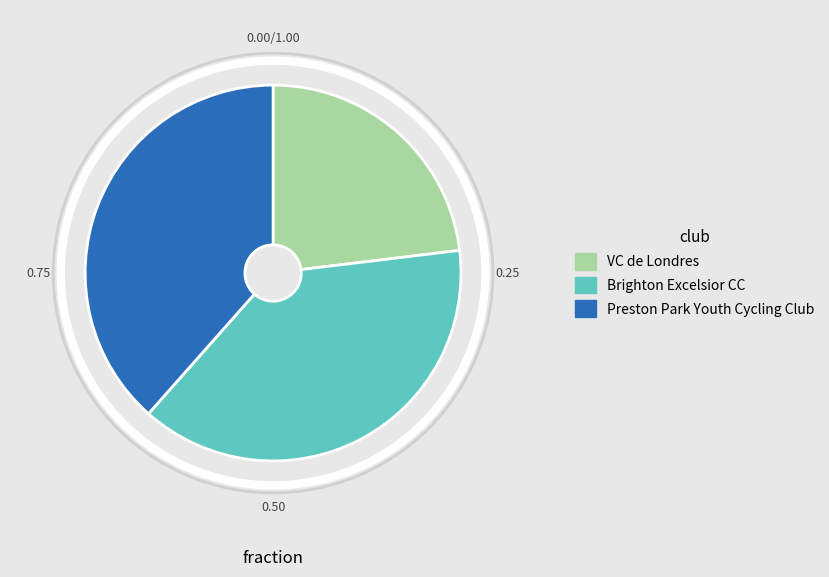

Which slice is the smallest?

VC de Londres